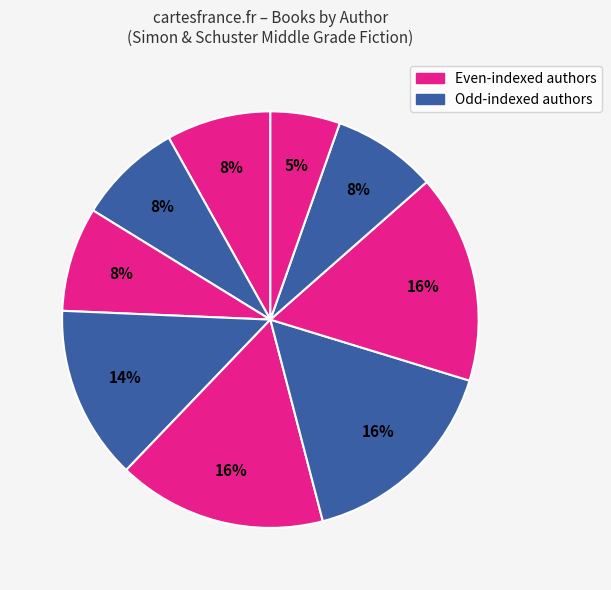

Is there a majority slice in this chart?

No